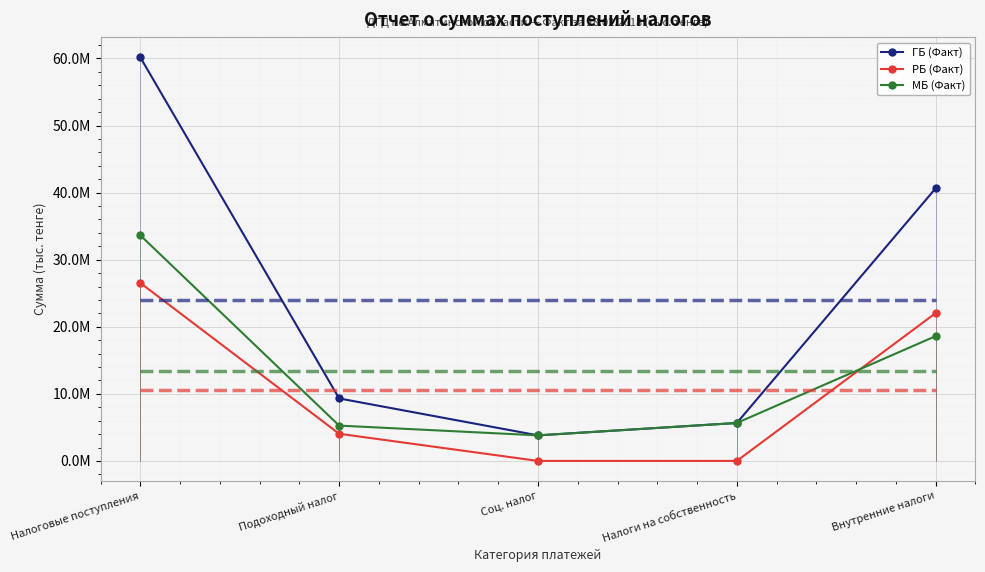

Rank the series by their maximum value, from lowest to highest.

РБ (Факт), МБ (Факт), ГБ (Факт)